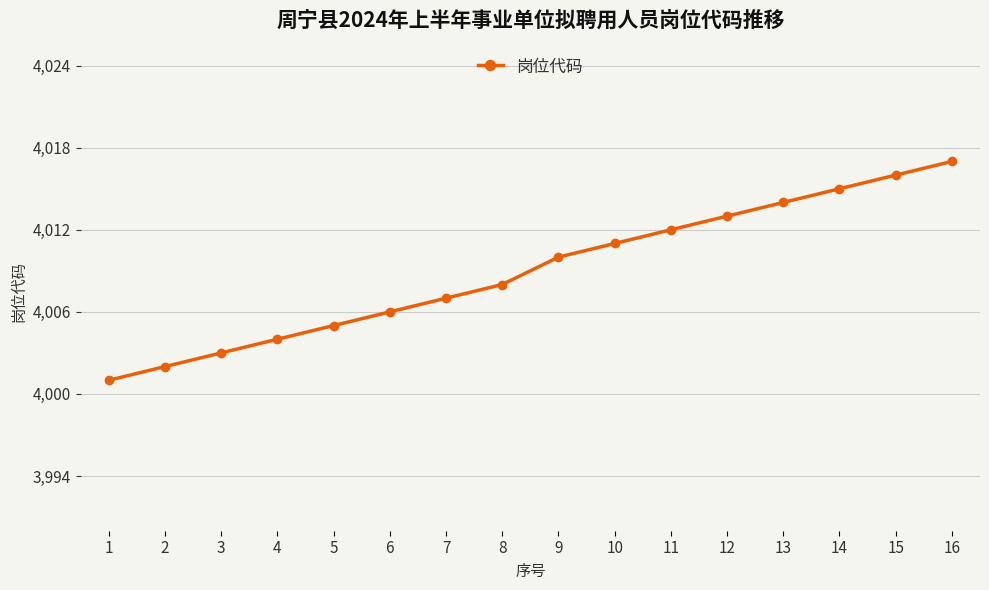

The value at 9 is 1877. True or false?

False